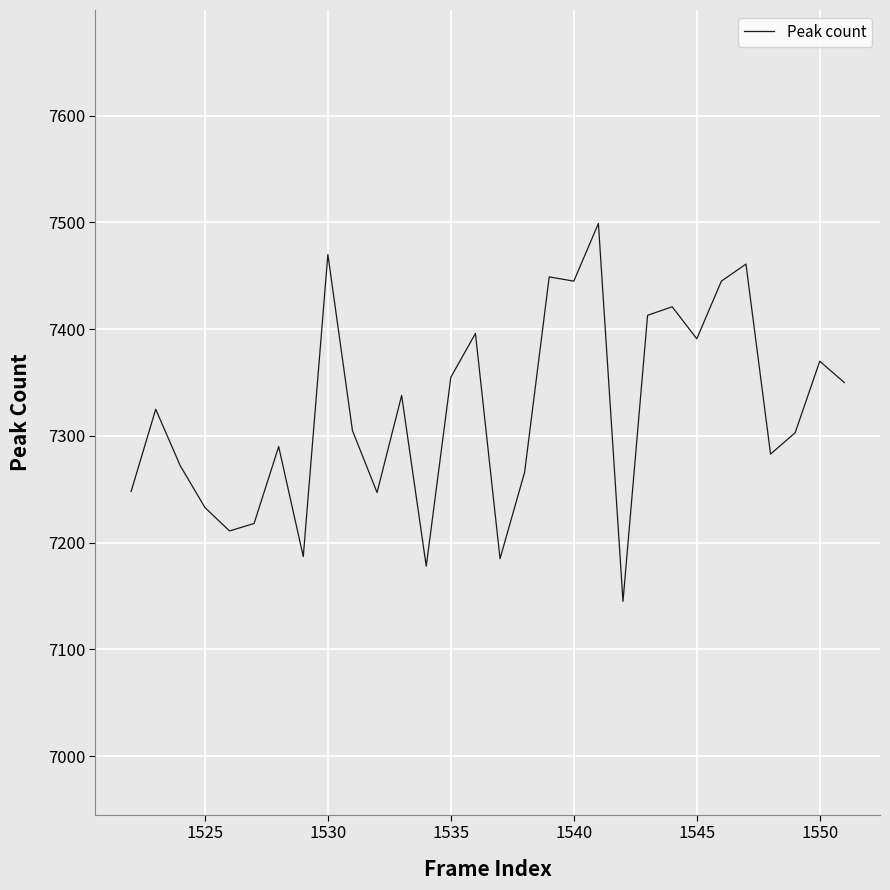

What is the minimum value shown in the chart?

7145